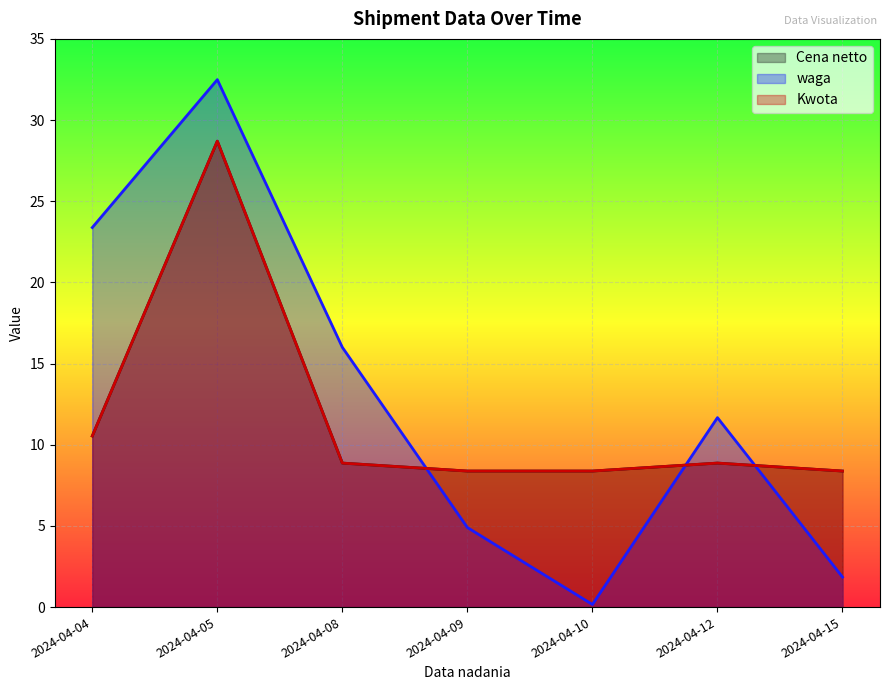

Rank the series at 2024-04-10 from lowest to highest value.

waga, Cena netto, Kwota